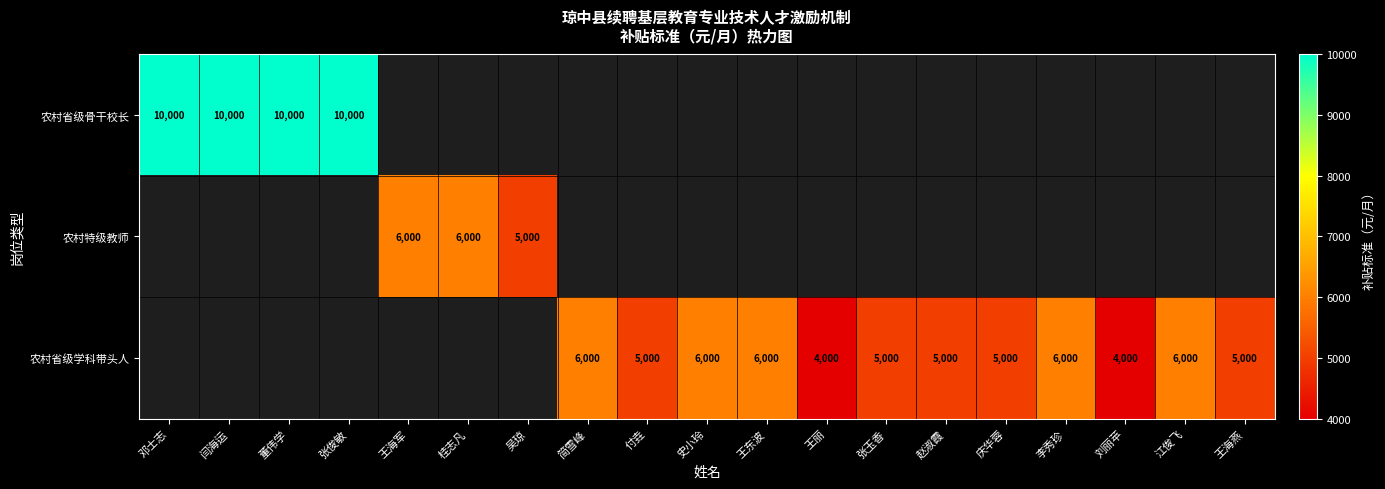

Is it true that 农村特级教师 equals 9210.2 at 王海军?

False